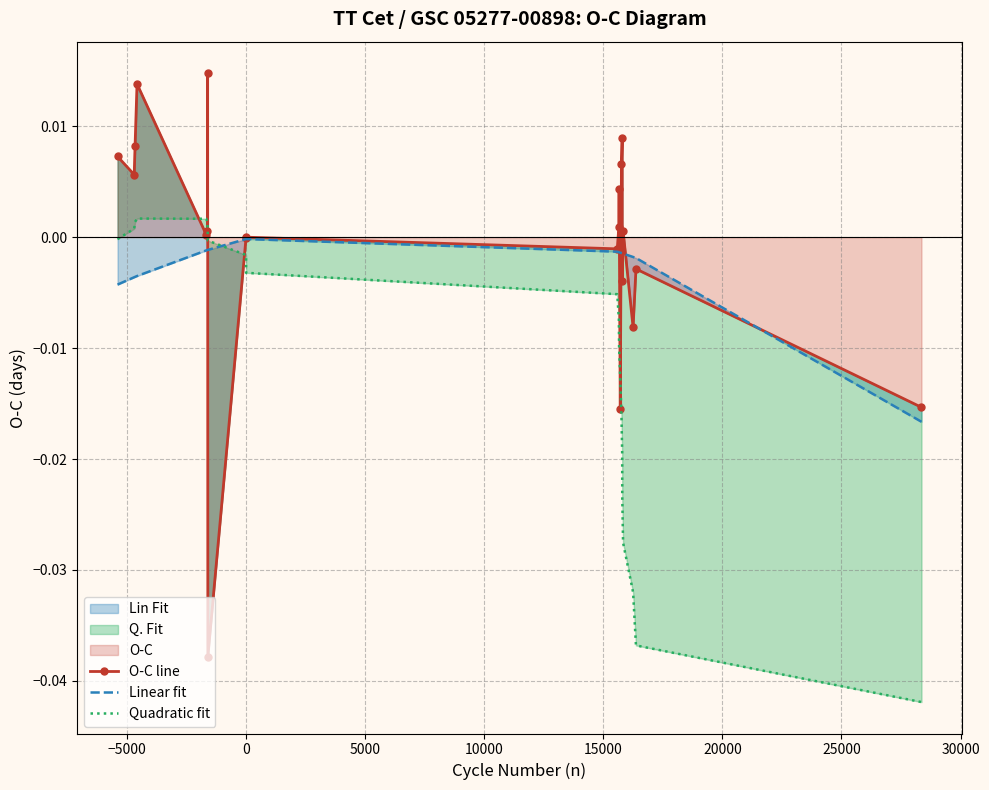

Is the value of Quadratic fit at 15 greater than the value of O-C line at 12?

No